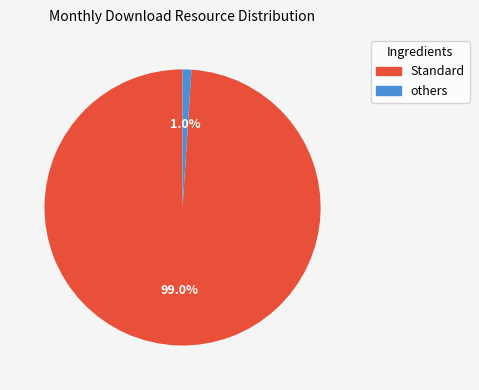

Does any single category account for the majority?

Yes